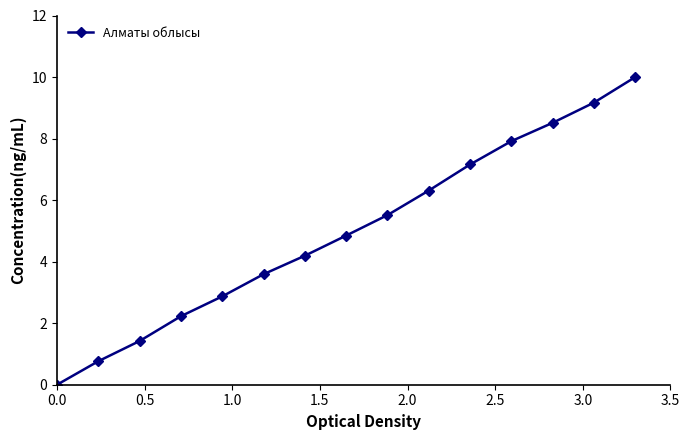

What is the value of the 10th point from the left?

6.3